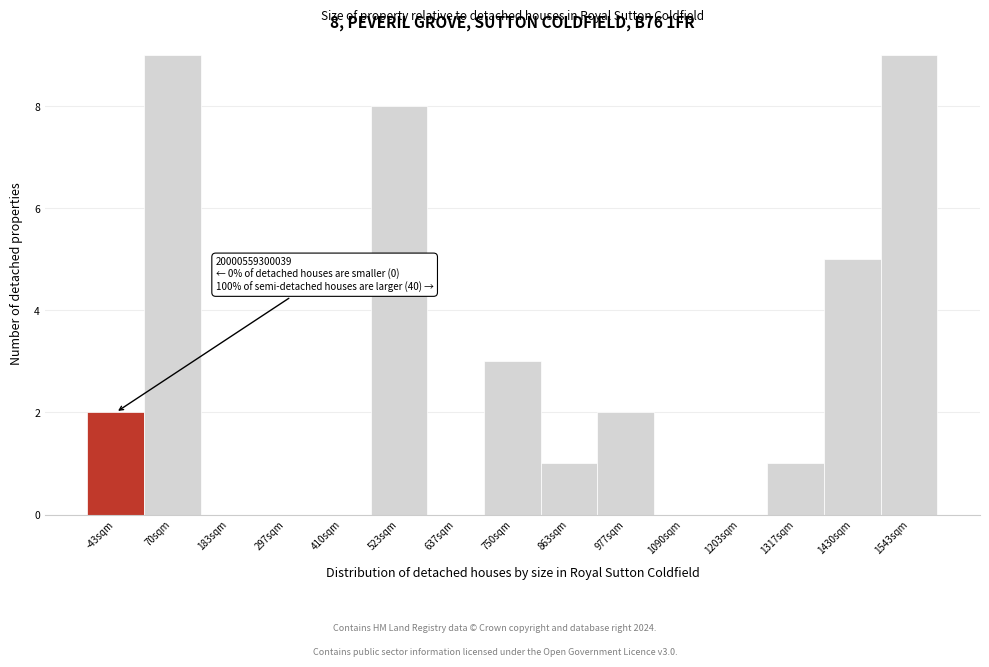

Reading left to right, transcribe all the data shown in this chart.

-43sqm=2	70sqm=9	183sqm=0	297sqm=0	410sqm=0	523sqm=8	637sqm=0	750sqm=3	863sqm=1	977sqm=2	1090sqm=0	1203sqm=0	1317sqm=1	1430sqm=5	1543sqm=9